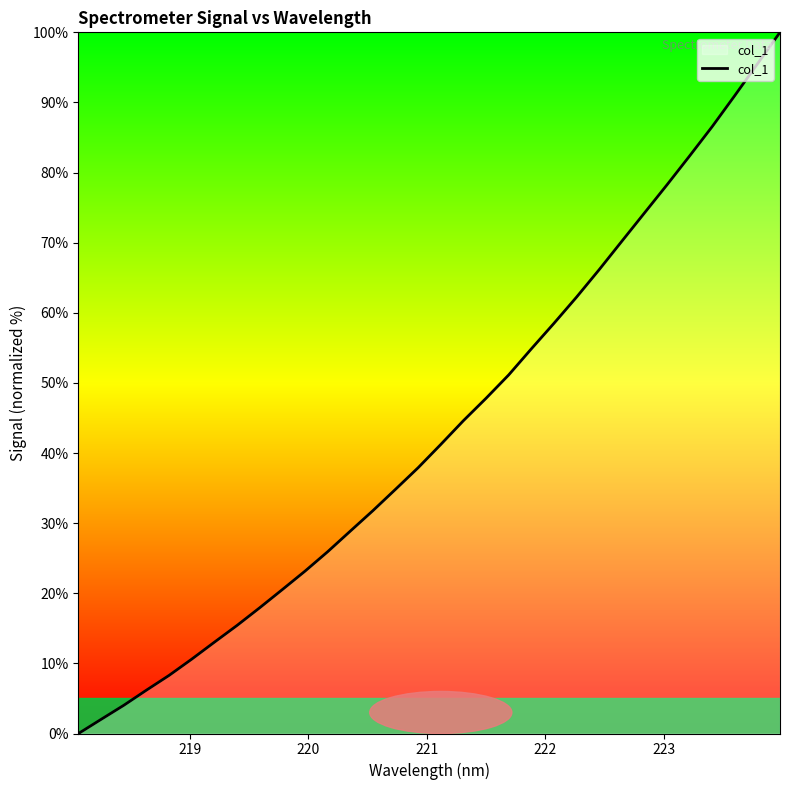

What is the difference between the maximum and second lowest values?

98.0